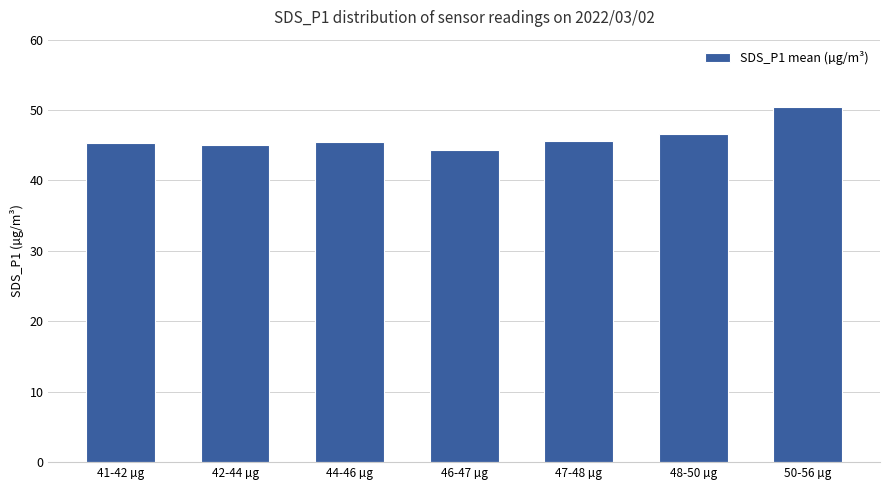

Approximately how many times larger is the value at 41-42 µg compared to 46-47 µg?

1.0